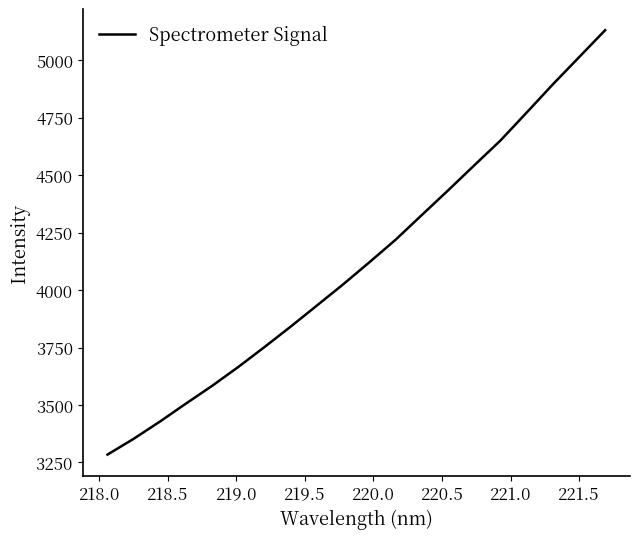

What is the minimum value shown in the chart?

3284.1